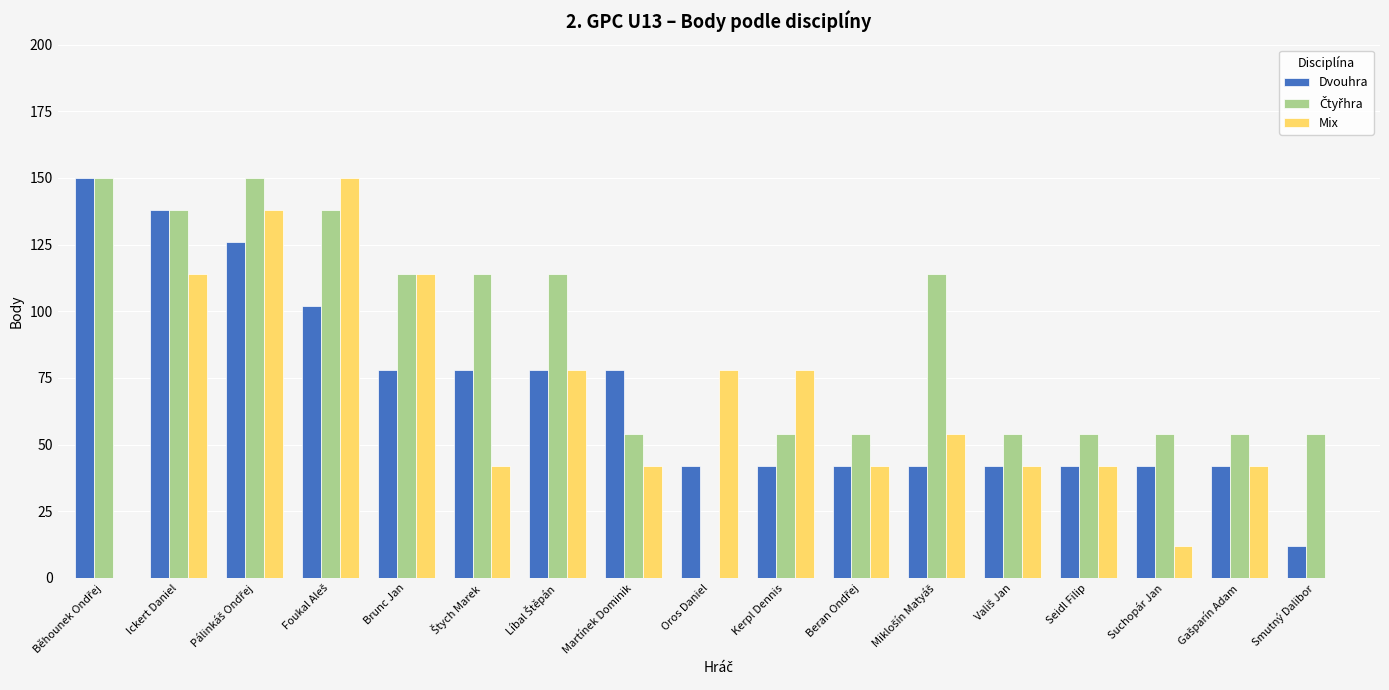

What is the total value across all series at Martínek Dominik?

174